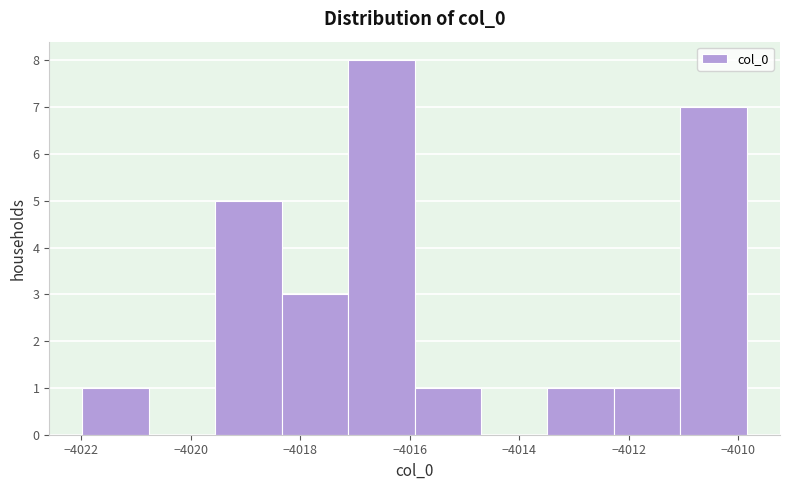

Reading left to right, transcribe this chart: for each bar, give the range it covers on the x-axis and its height. Neither the bar edges nor the heights are printed on the chart, so give them approximately, as read against the axes.

-4022.0 to -4020.8: 1
-4020.8 to -4019.6: 0
-4019.6 to -4018.4: 5
-4018.4 to -4017.2: 3
-4017.2 to -4016.0: 8
-4016.0 to -4014.6: 1
-4014.6 to -4013.4: 0
-4013.4 to -4012.2: 1
-4012.2 to -4011.0: 1
-4011.0 to -4009.8: 7